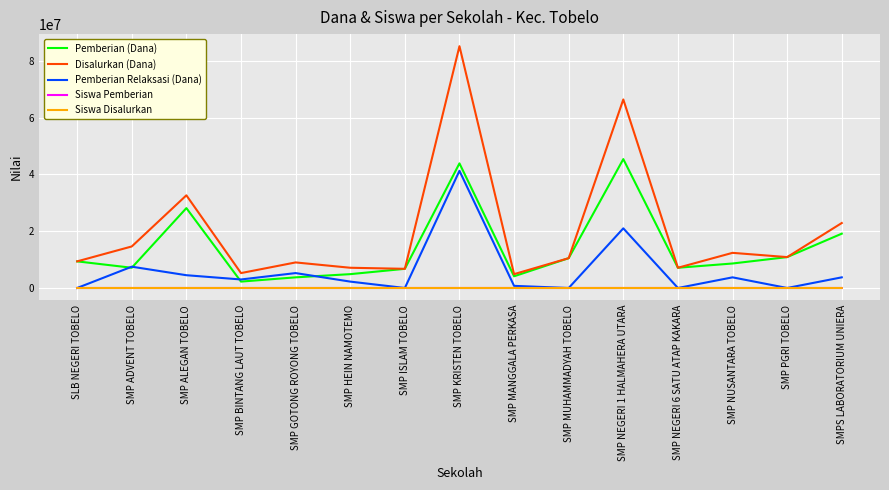

At which category does Pemberian (Dana) reach its first local valley?

SMP ADVENT TOBELO